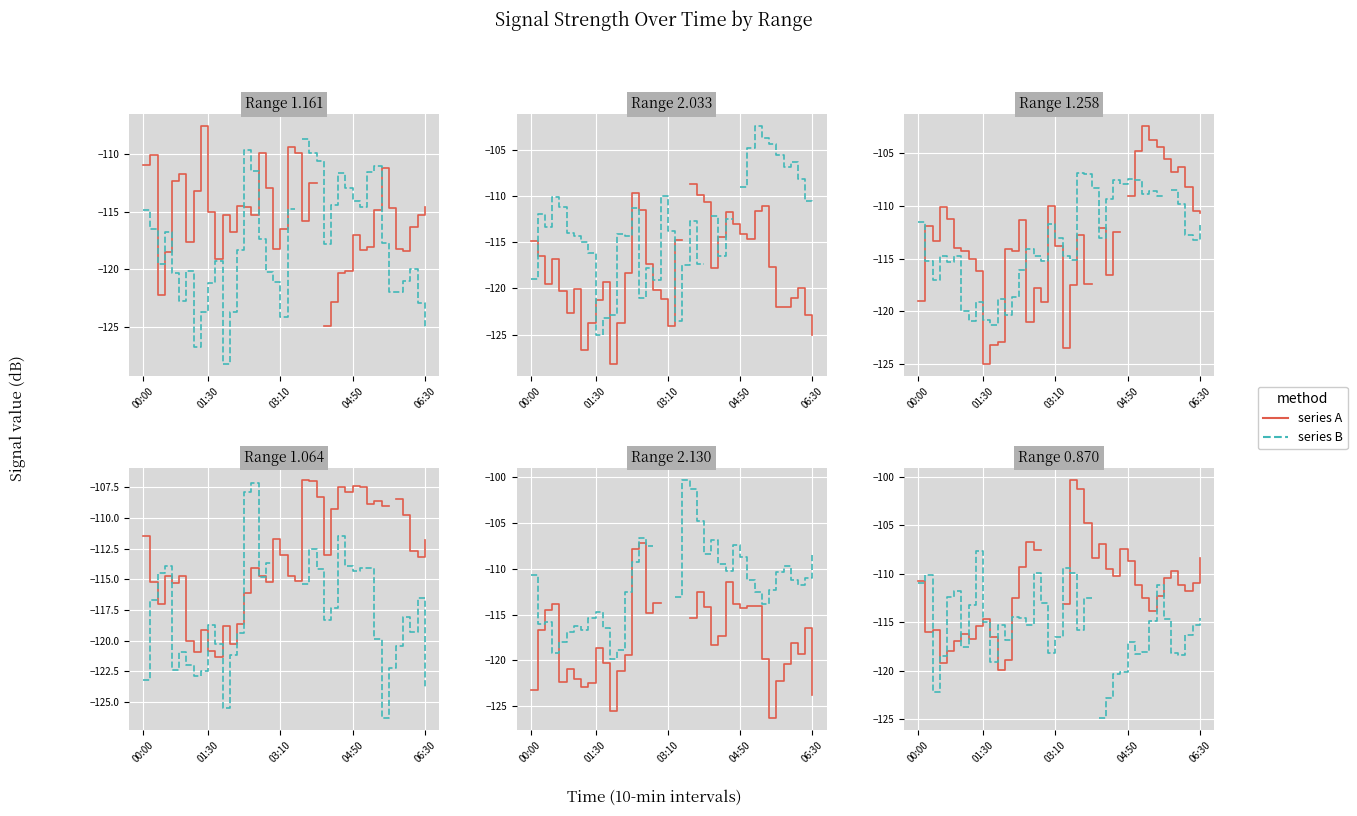

List the labels in order of series A value, largest first.

17, 18, 19, 21, 22, 23, 15, 25, 28, 16, 24, 39, 29, 14, 26, 35, 27, 34, 00:00, 38, 30, 36, 37, 33, 13, 31, 20, 32, 9, 8, 03:10, 01:30, 6, 10, 7, 5, 06:30, 12, 04:50, 11